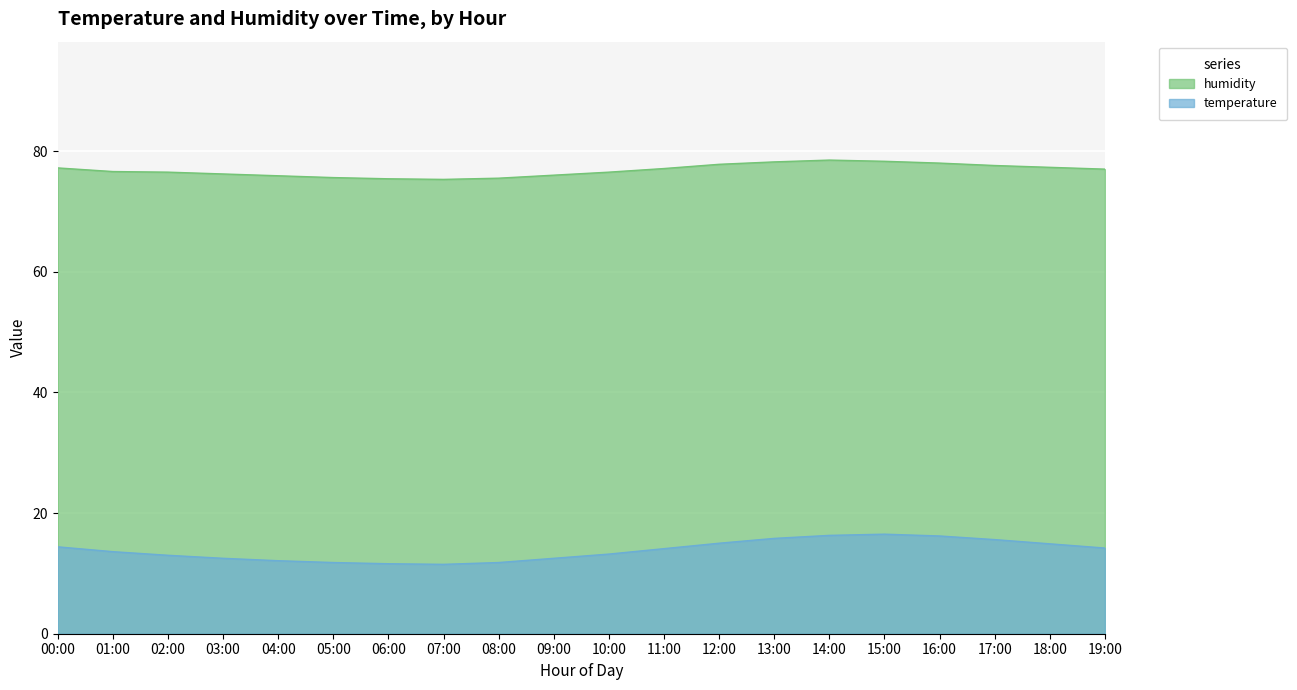

True or false: temperature and humidity intersect in this chart.

False